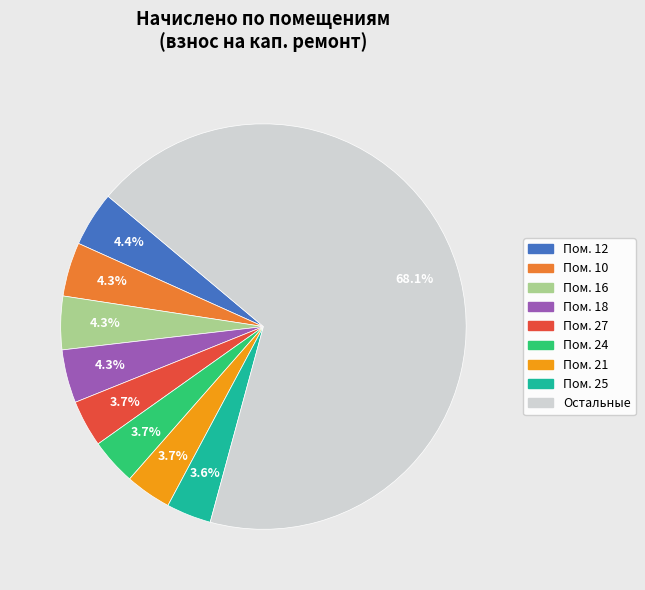

How many slices are in this pie chart?

9